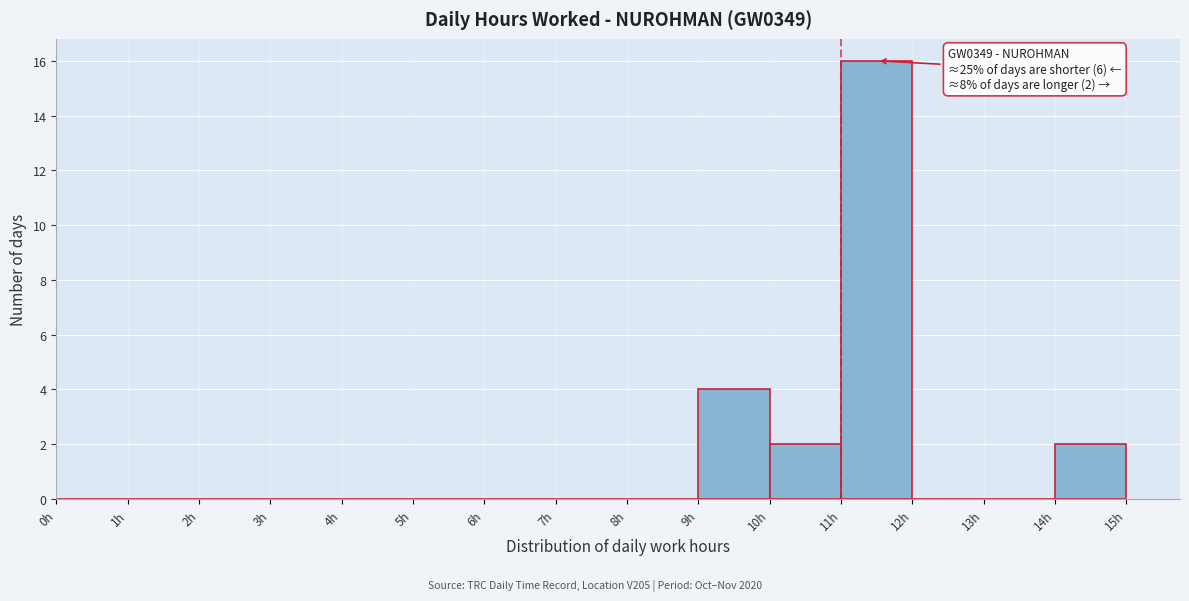

Which range on the x-axis has the tallest bar?

11 to 12